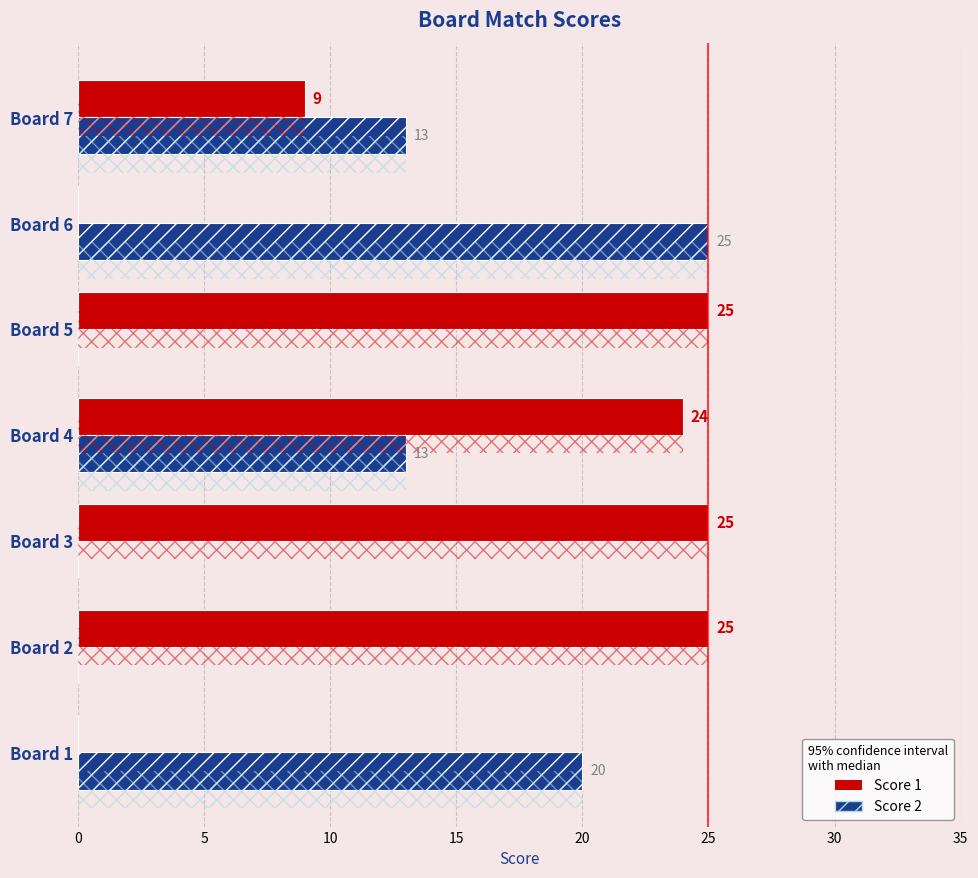

What is the total value across all series at Board 1?

20